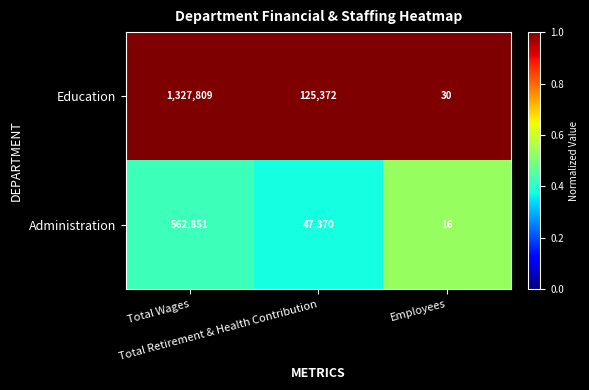

Which series has the largest total across all categories?

Education